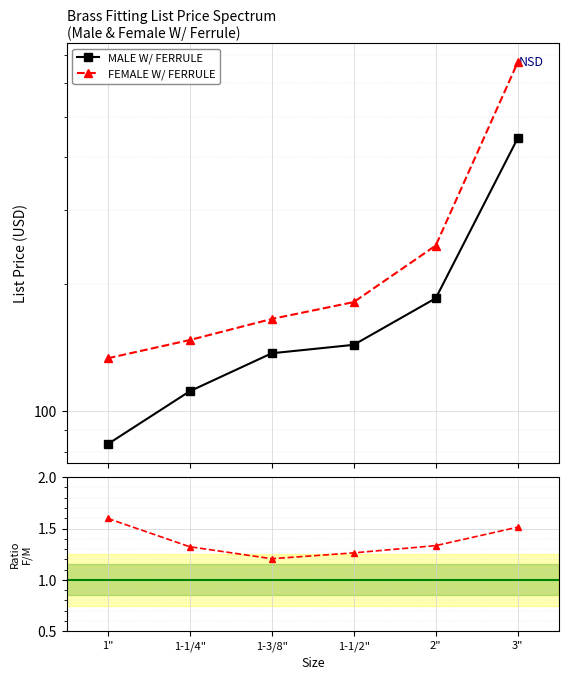

Rank the categories by MALE W/ FERRULE value from highest to lowest.

3", 2", 1-1/2", 1-3/8", 1-1/4", 1"